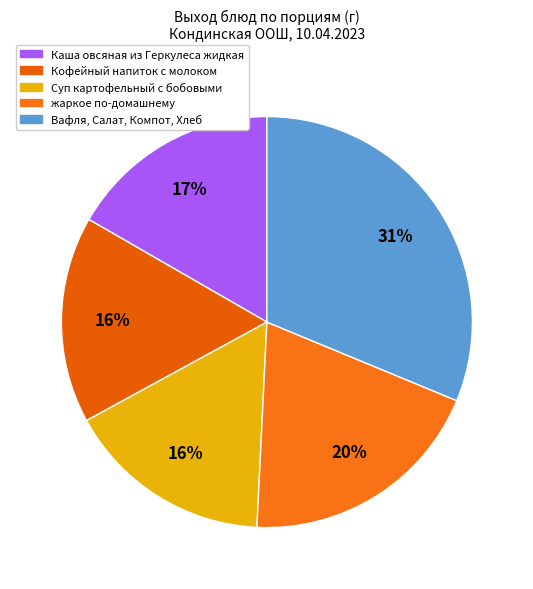

Count the number of slices in the pie.

5